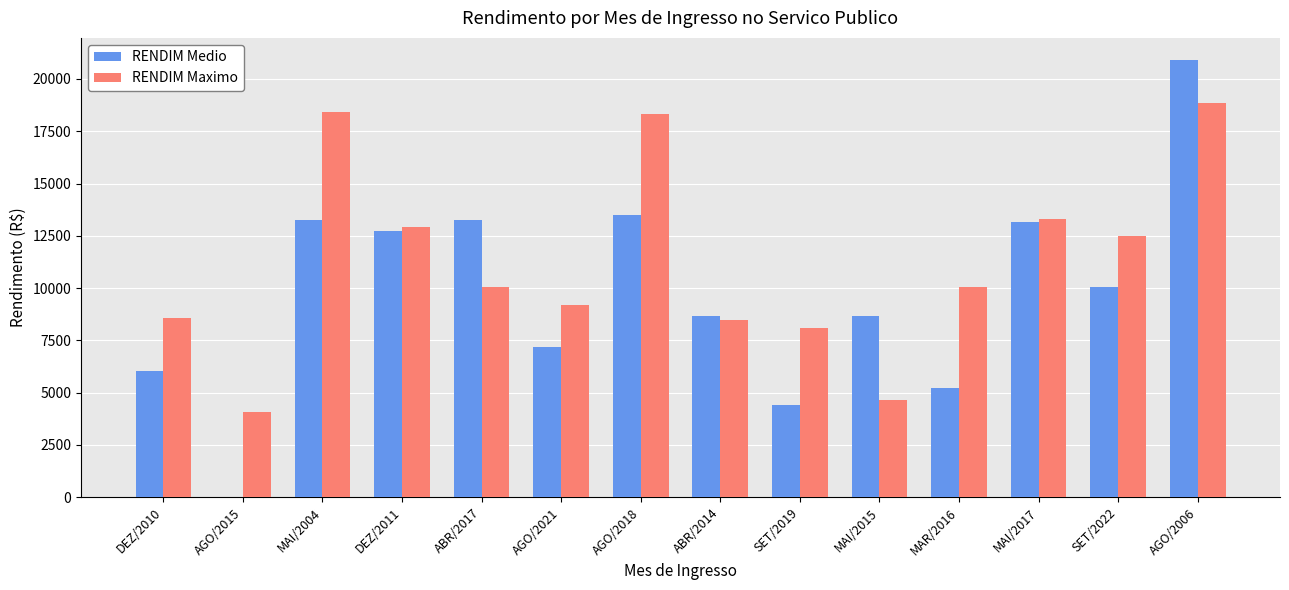

How many data points in RENDIM Maximo are above 10074?

8